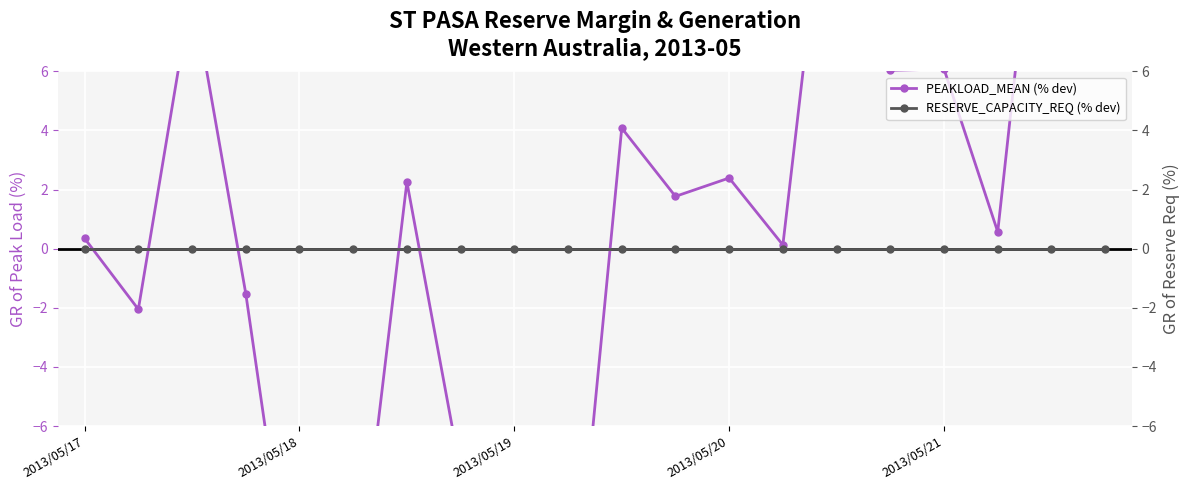

Reading right to left, what are all the values shown in this chart?

PEAKLOAD_MEAN (% dev): 8.1	17.2	0.6	6.1	6.0	15.8	0.1	2.4	1.8	4.1	-14.7	-20.7	-7.6	2.3	-13.0	-14.0	-1.5	8.8	-2.0	0.3
RESERVE_CAPACITY_REQ (% dev): 0.0	0.0	0.0	0.0	0.0	0.0	0.0	0.0	0.0	0.0	0.0	0.0	0.0	0.0	0.0	0.0	0.0	0.0	0.0	0.0